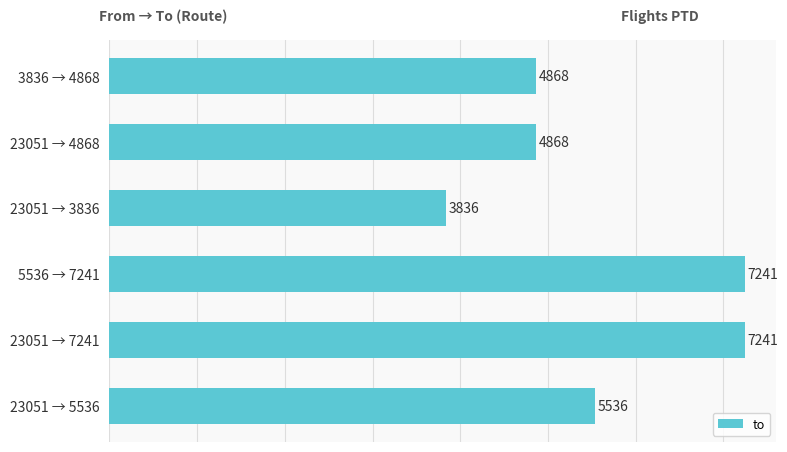

What is the approximate value at 23051 → 5536?

5536